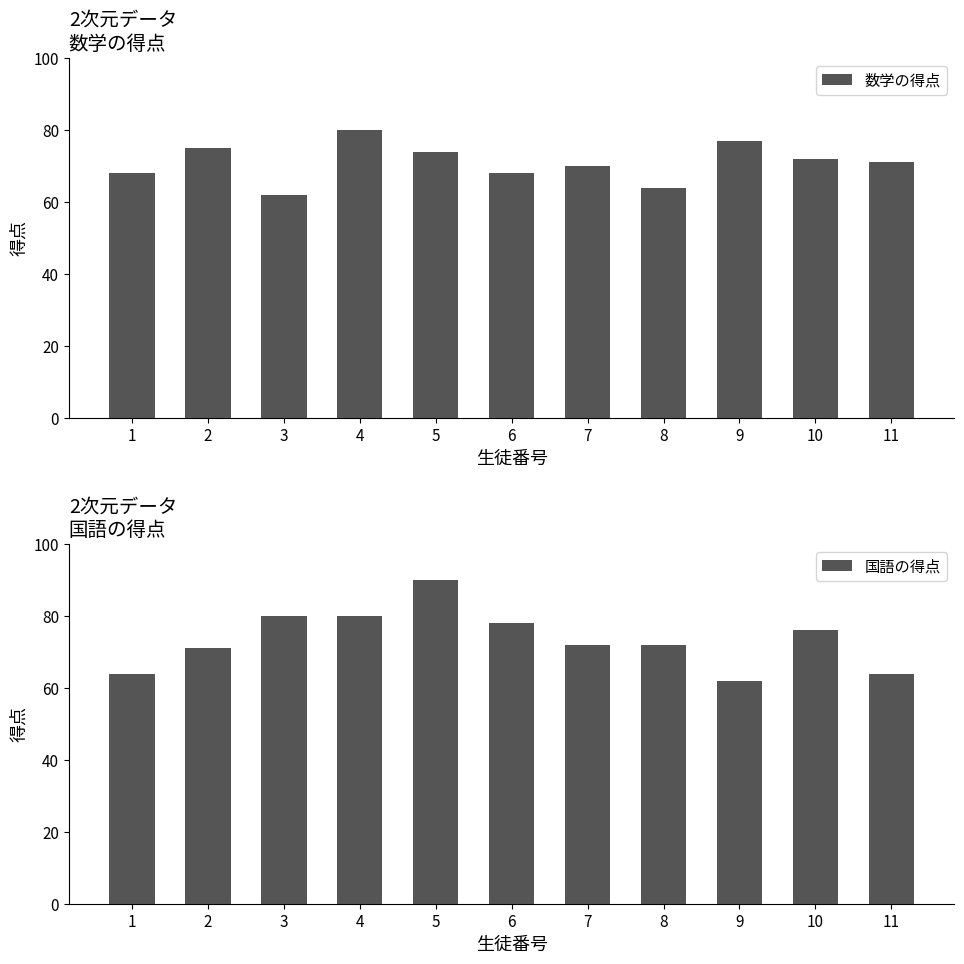

Reading left to right, transcribe all the data shown in this chart.

数学の得点: 1=68	2=75	3=62	4=80	5=74	6=68	7=70	8=64	9=77	10=72	11=71
国語の得点: 1=64	2=71	3=80	4=80	5=90	6=78	7=72	8=72	9=62	10=76	11=64